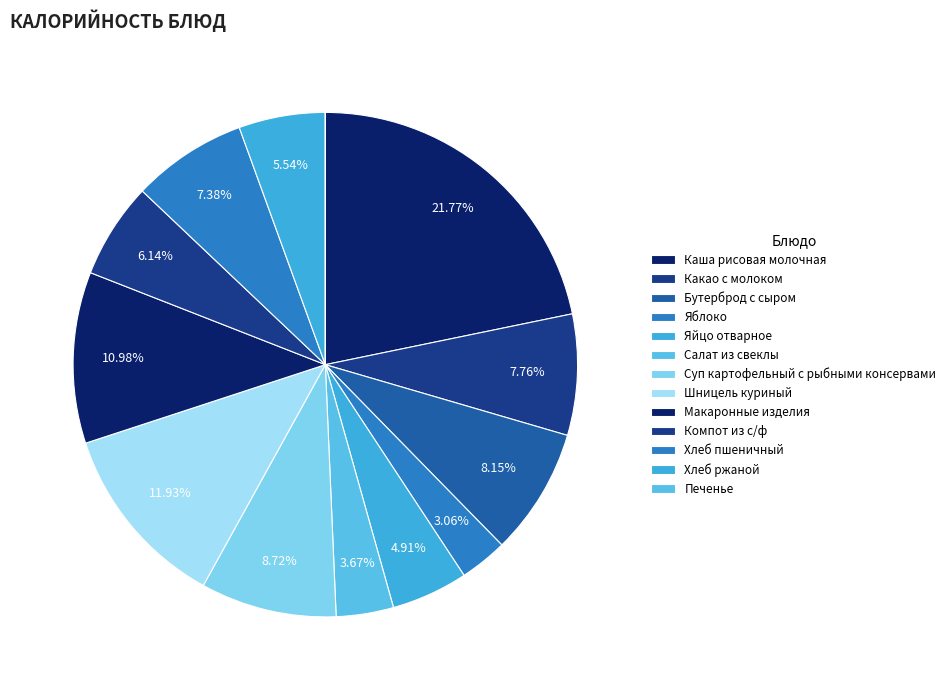

True or false: Хлеб ржаной accounts for 1% of the total.

False